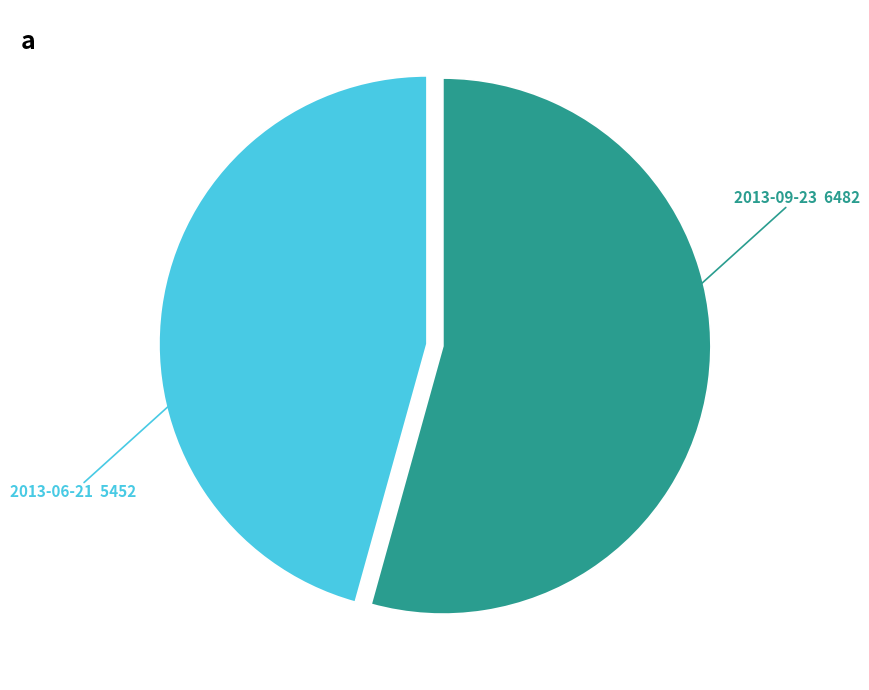

Which slice is the largest?

2013-09-23